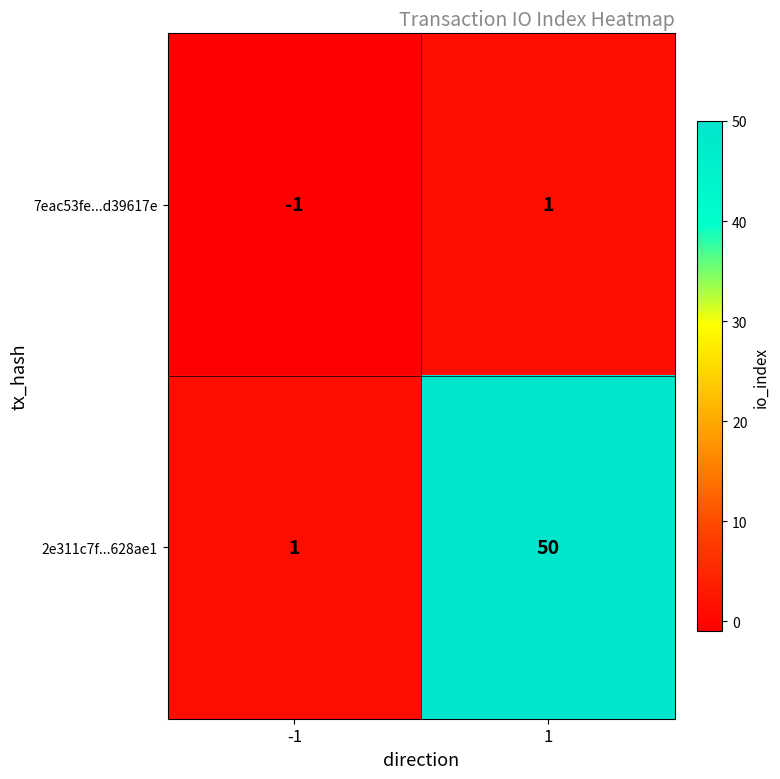

Reading right to left, transcribe all the data shown in this chart.

7eac53fe...d39617e: 1=1	-1=-1
2e311c7f...628ae1: 1=50	-1=1